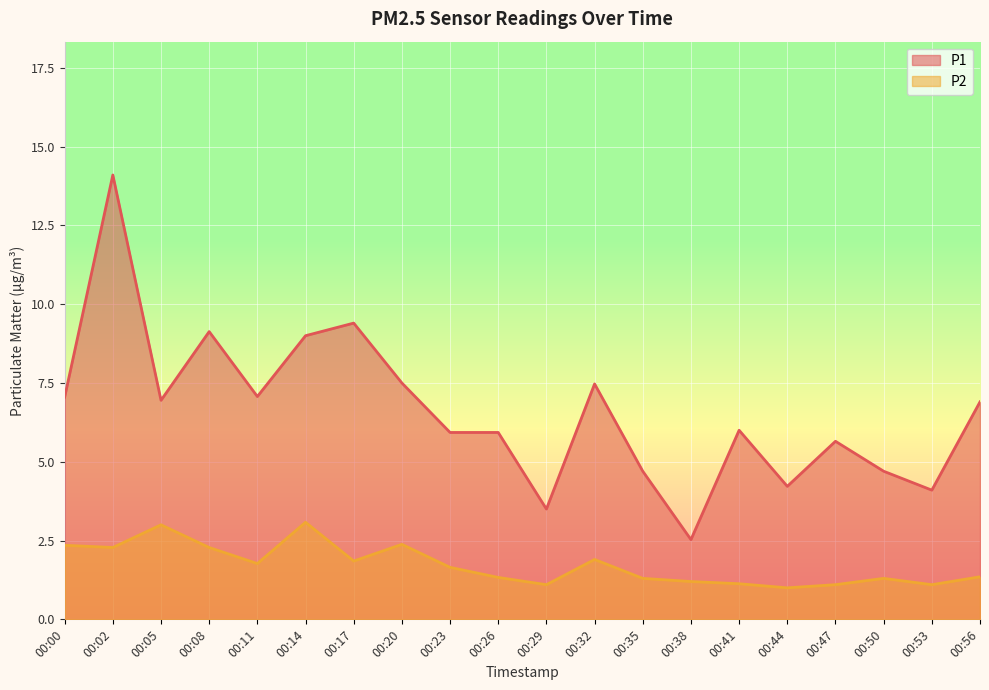

How many lines are shown in the chart?

2